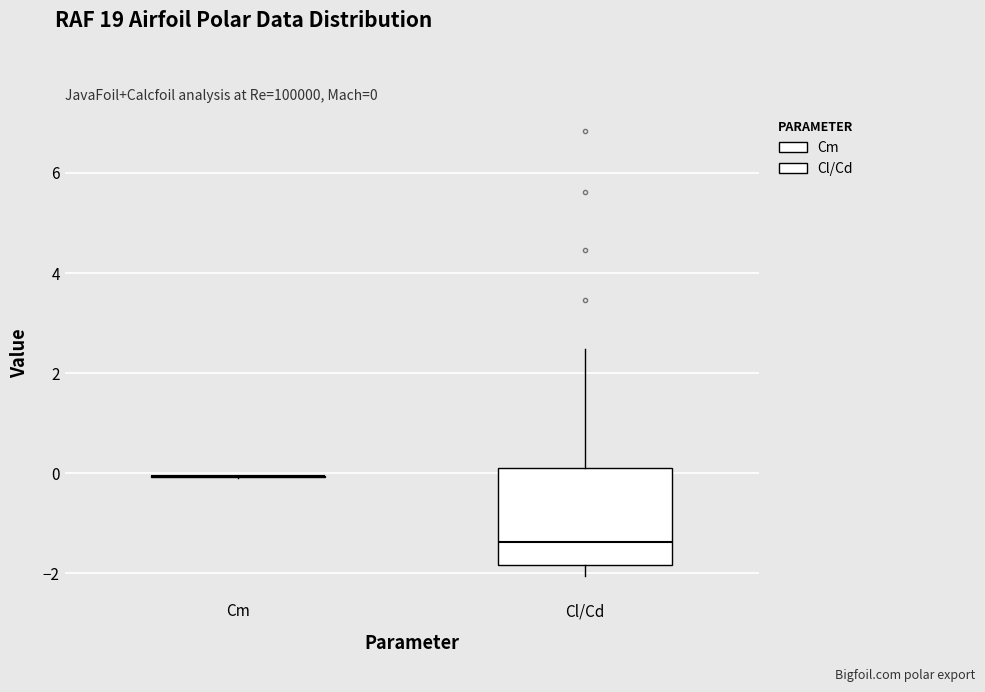

Which box is the tallest, from its lower edge to its upper edge?

Cl/Cd